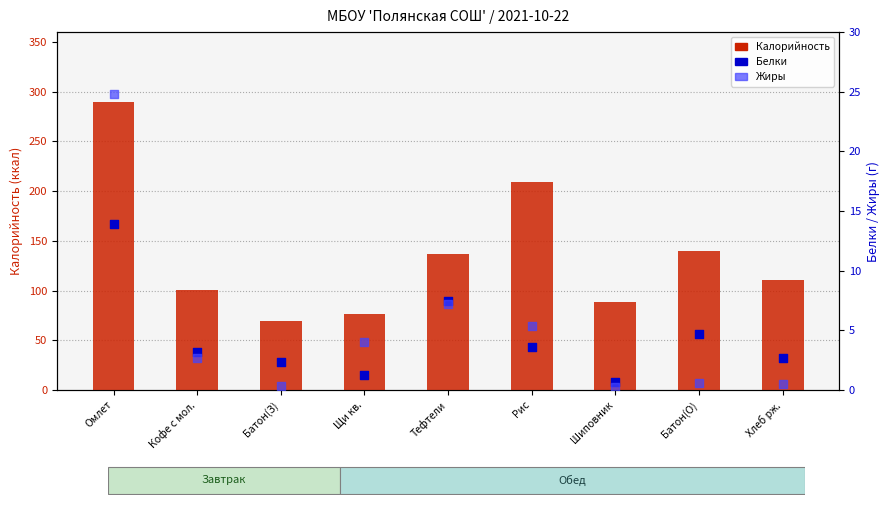

Which series contains the lowest Y value?

Жиры